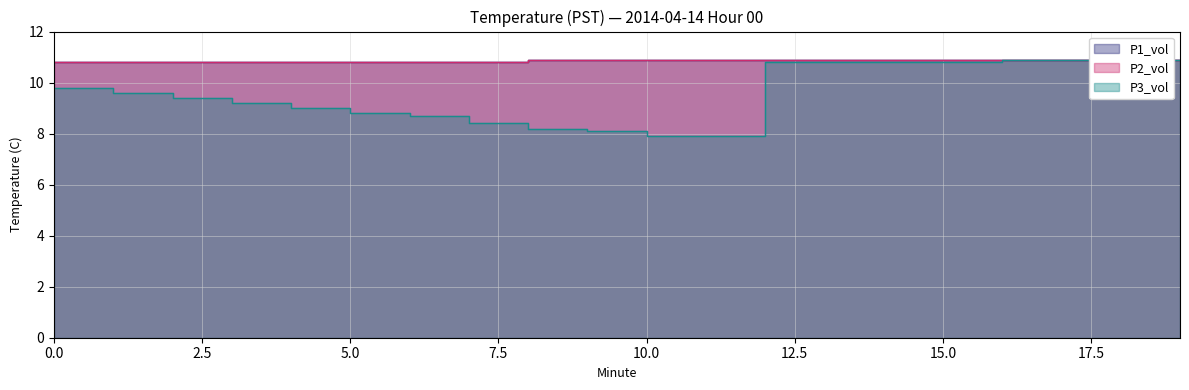

At which label does P3_vol reach its minimum?

10